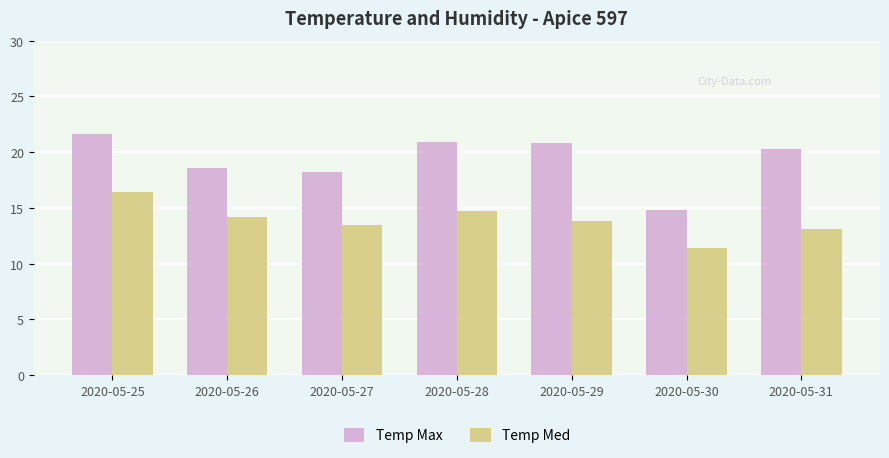

True or false: Temp Med has a value of 4.3 at 2020-05-28.

False